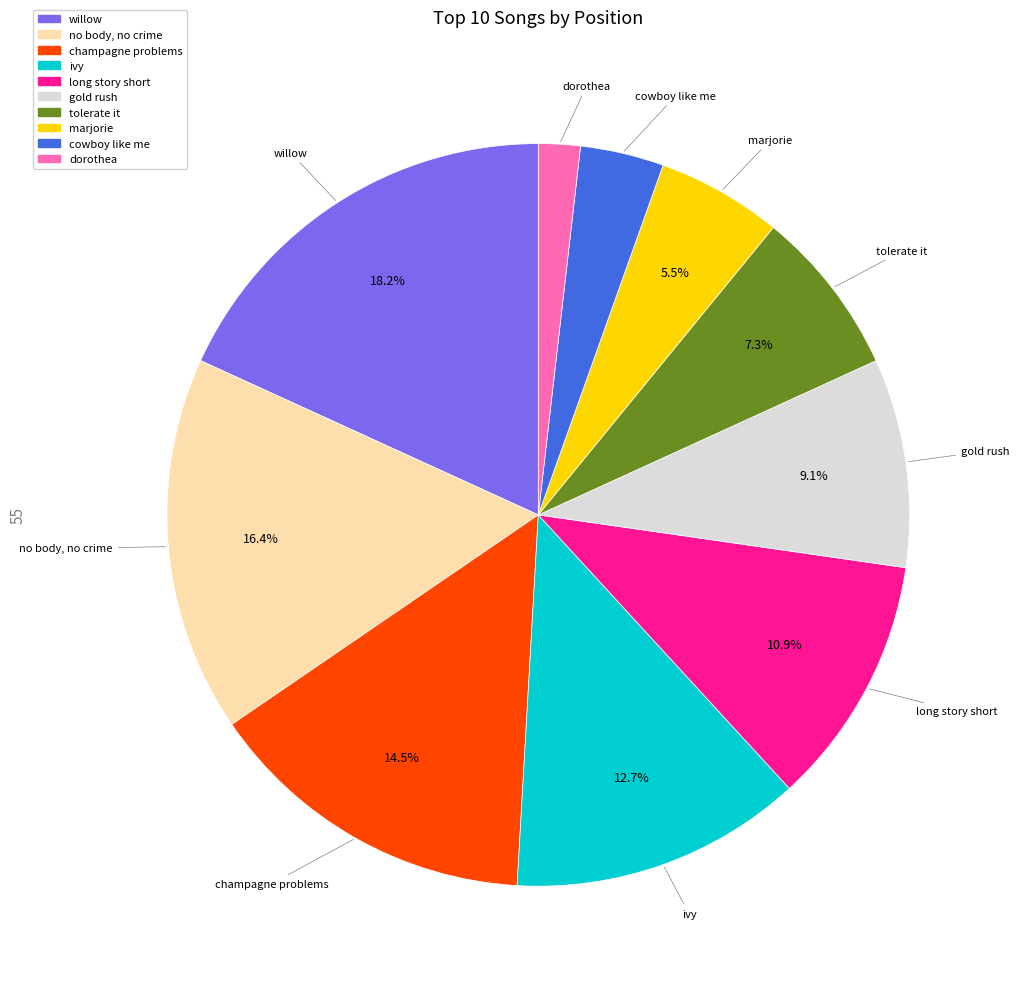

What is the ratio of the value at gold rush to the value at marjorie?

1.7